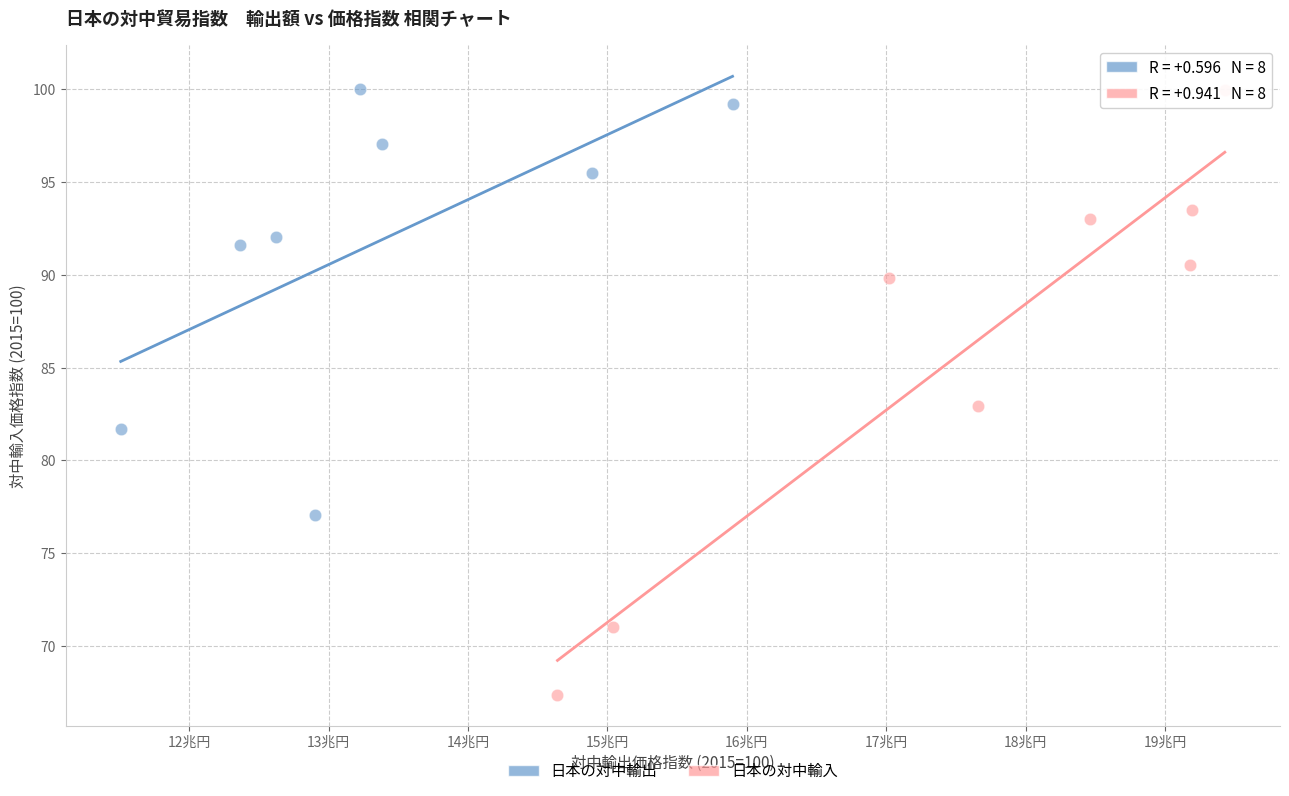

Which series reaches the minimum Y coordinate?

日本の対中輸入